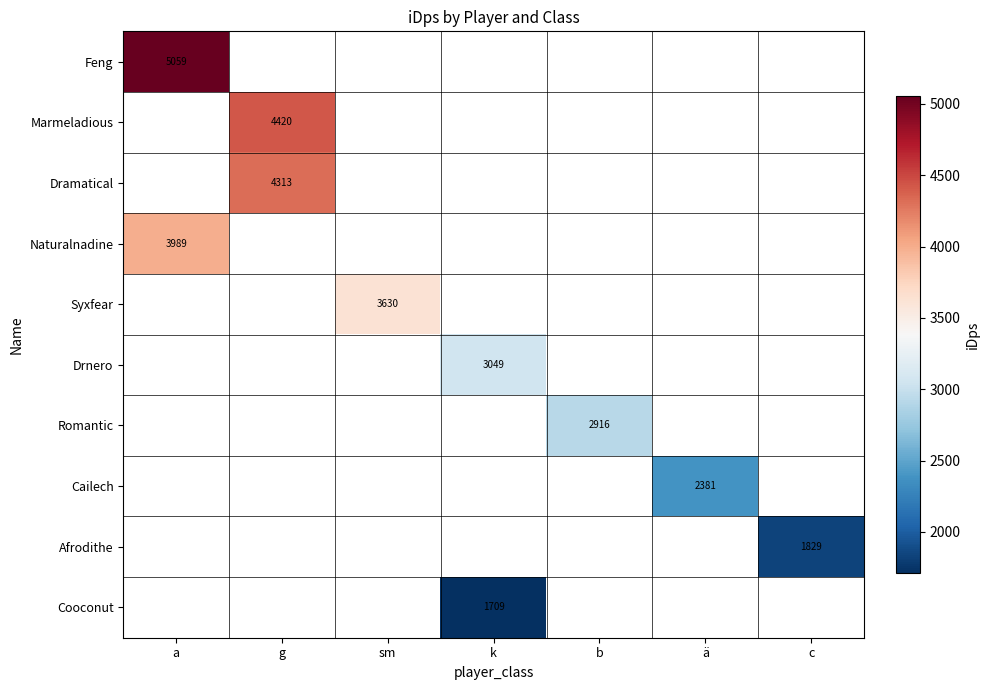

What is the minimum value shown in the chart?

1709.4